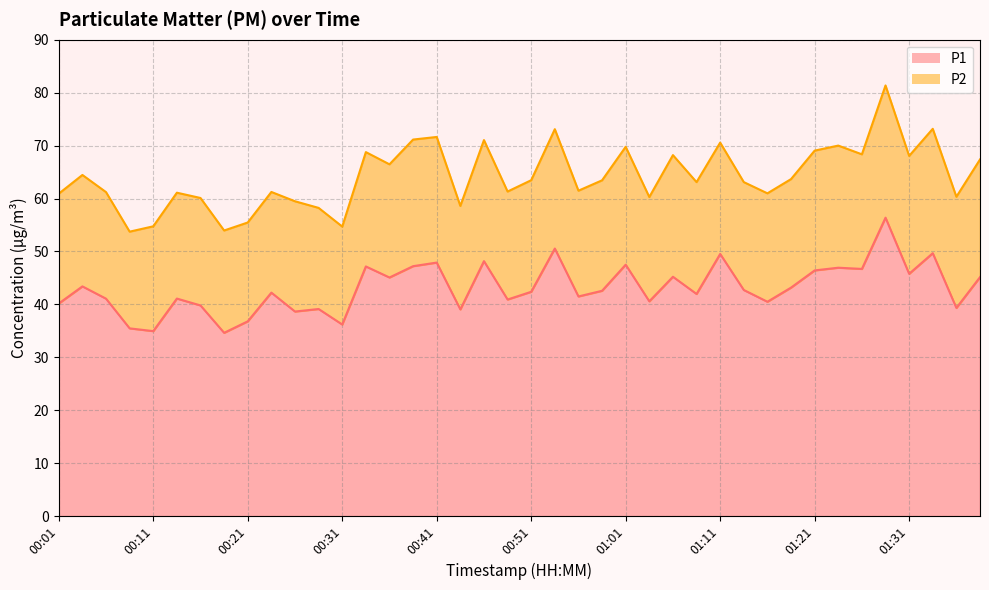

Rank the categories by value from highest to lowest.

01:28, 00:54, 01:33, 01:11, 00:46, 00:41, 01:01, 00:39, 00:34, 01:23, 01:26, 01:21, 01:31, 01:06, 01:38, 00:36, 00:04, 01:18, 01:13, 00:59, 00:51, 00:24, 01:08, 00:56, 00:14, 00:06, 00:49, 01:03, 01:16, 00:01, 00:16, 01:36, 00:29, 00:44, 00:26, 00:21, 00:31, 00:09, 00:11, 00:19